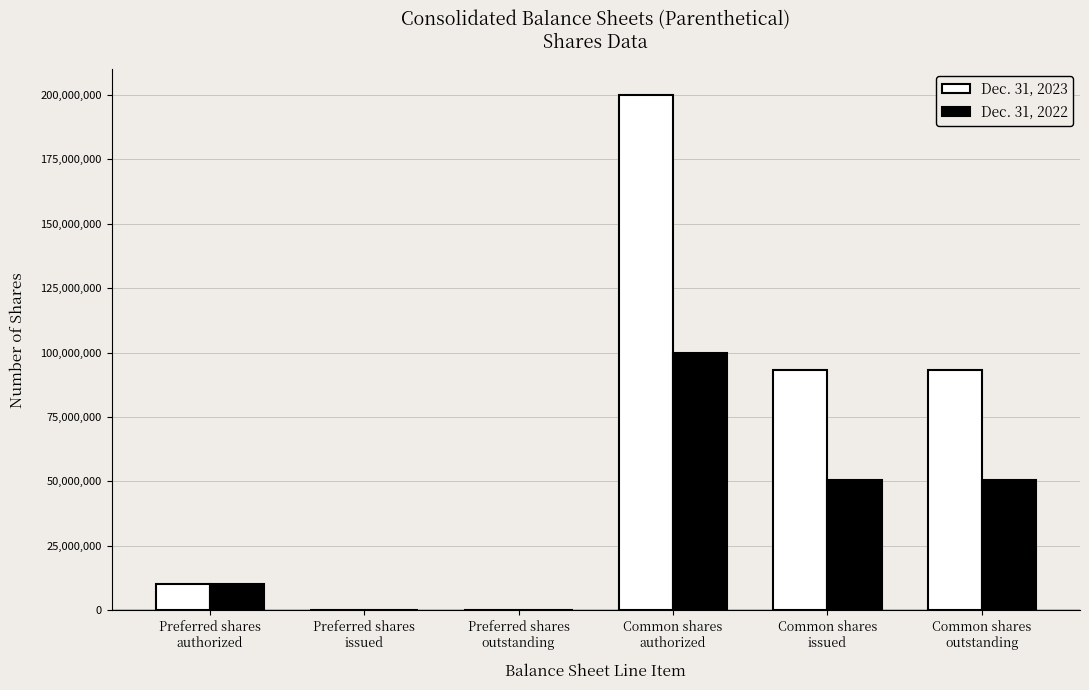

What is the greatest value displayed?

200000000